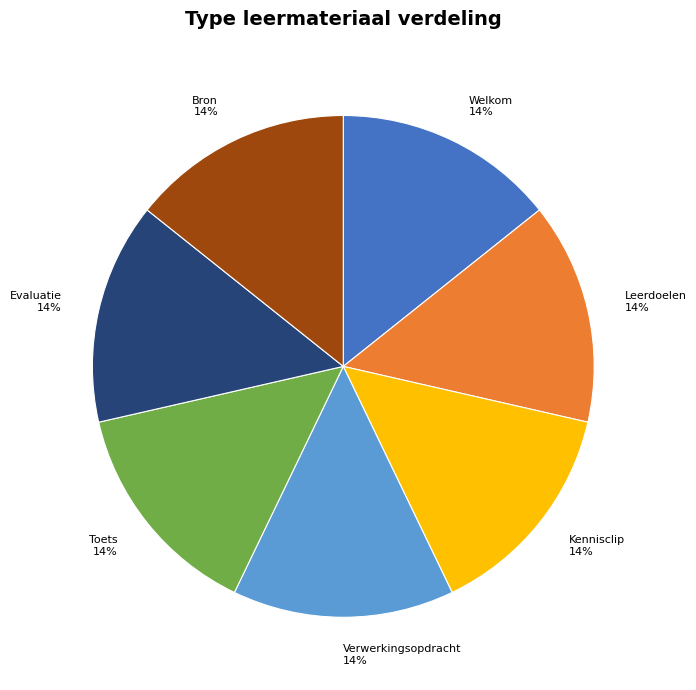

Approximately how many times larger is the value at Toets 14% compared to Leerdoelen 14%?

1.0